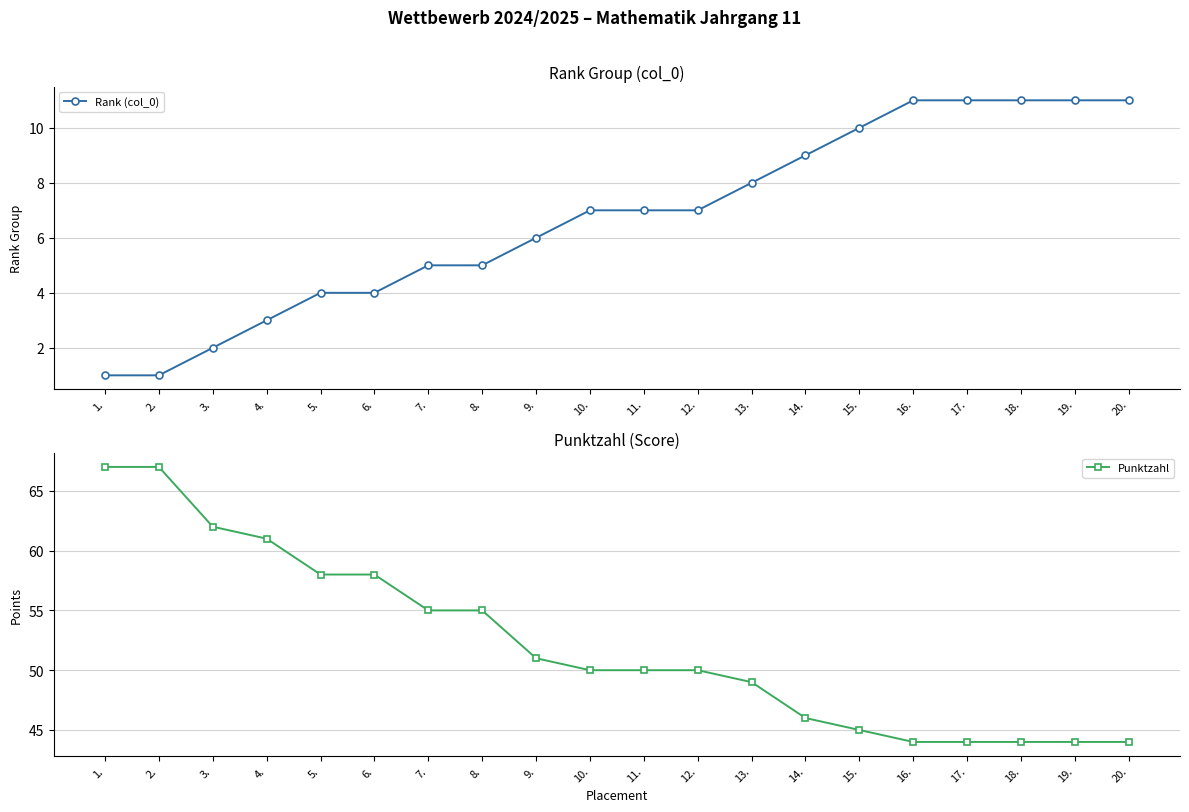

How many lines are shown in the chart?

2